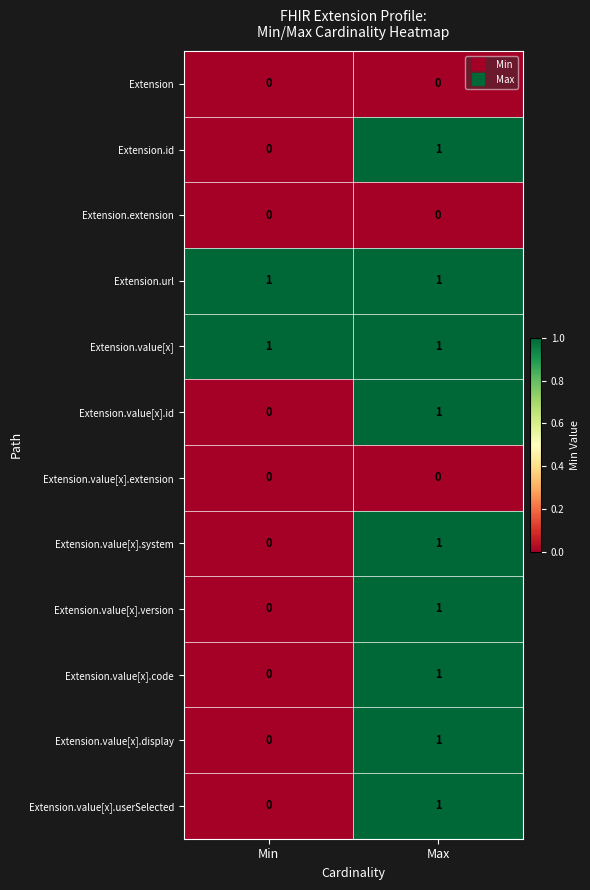

Is it true that Extension.value[x] equals 1 at Max?

True